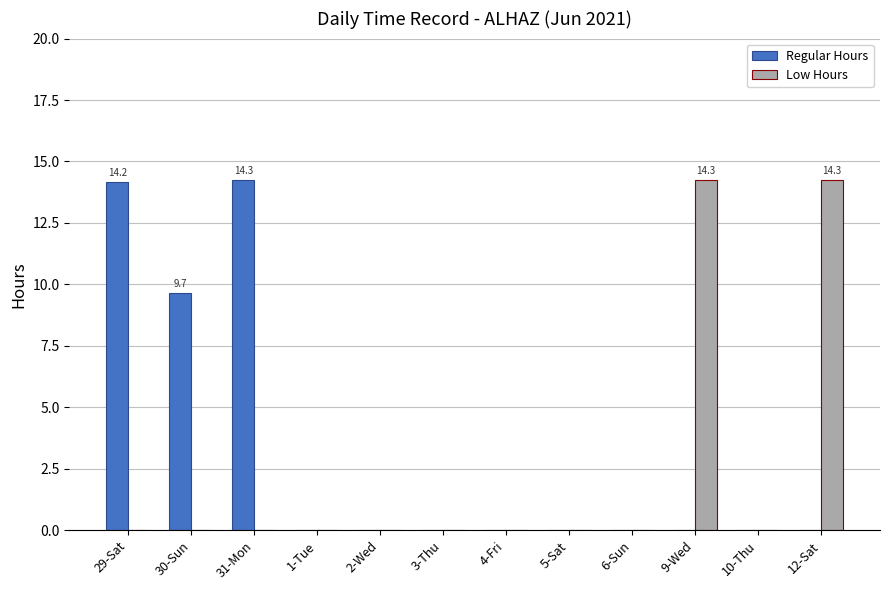

What is the greatest value displayed?

14.3